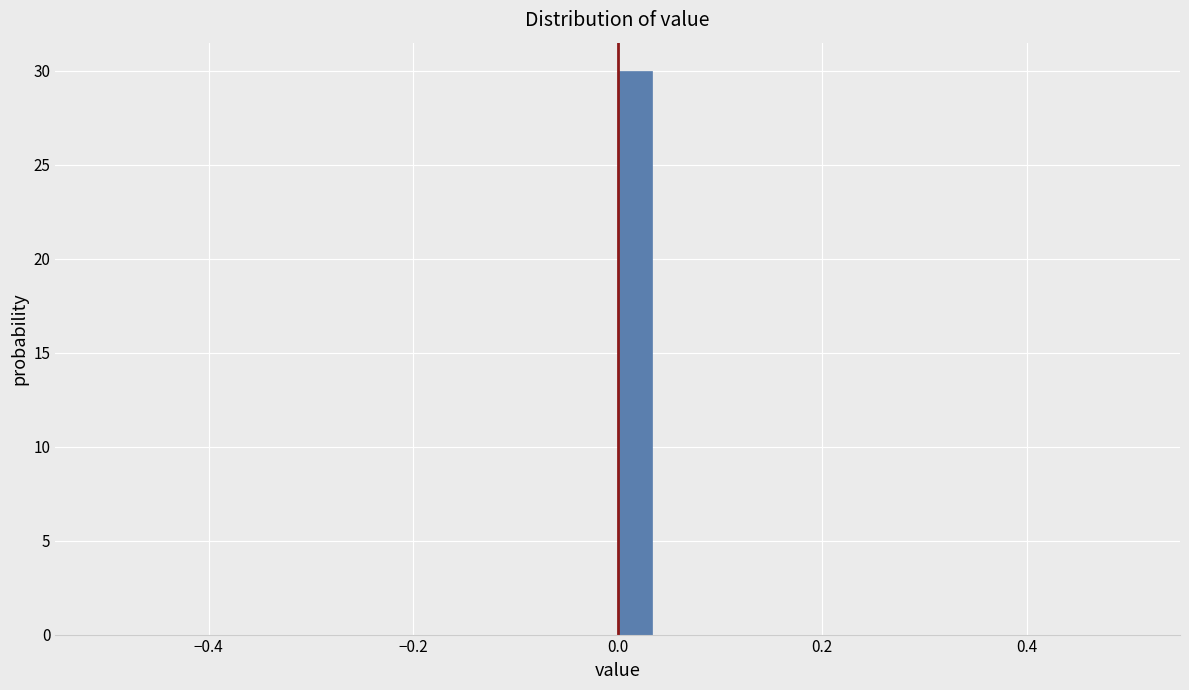

Read against the x-axis, roughly where is the centre of the tallest bar?

0.02